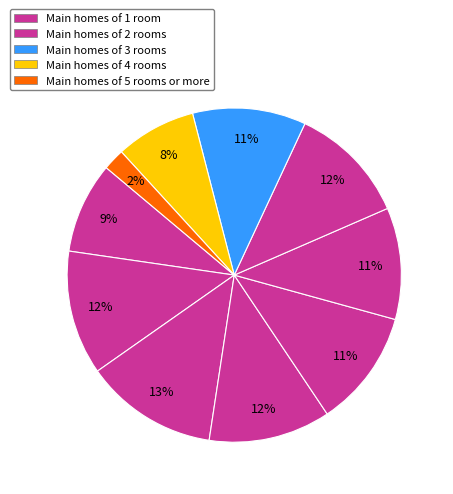

How many slices are in this pie chart?

10